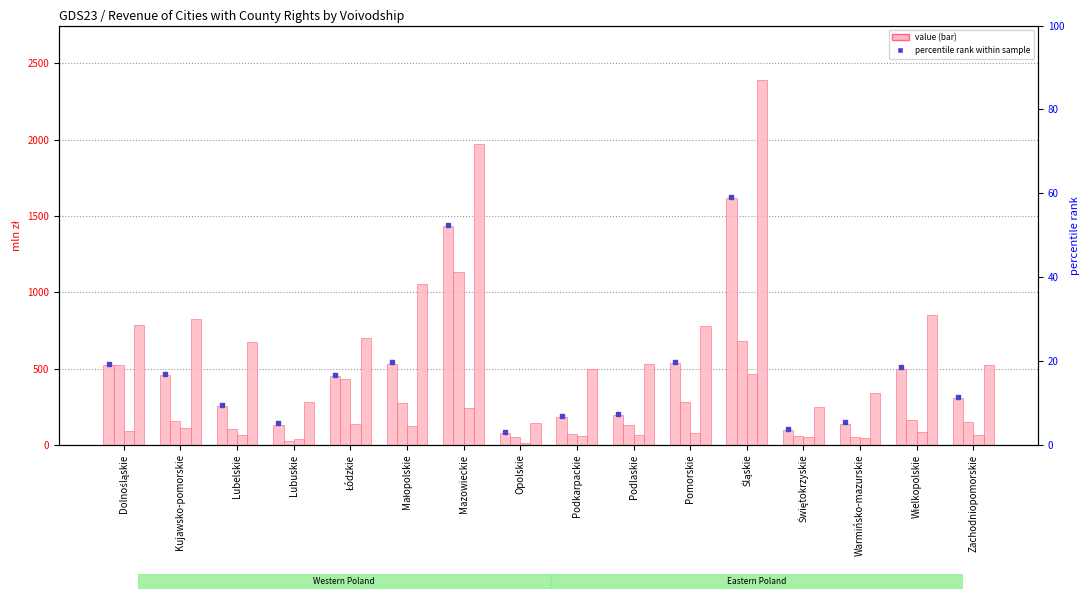

Is it true that zadania własne (dotacje) equals 238.3 at Mazowieckie?

True